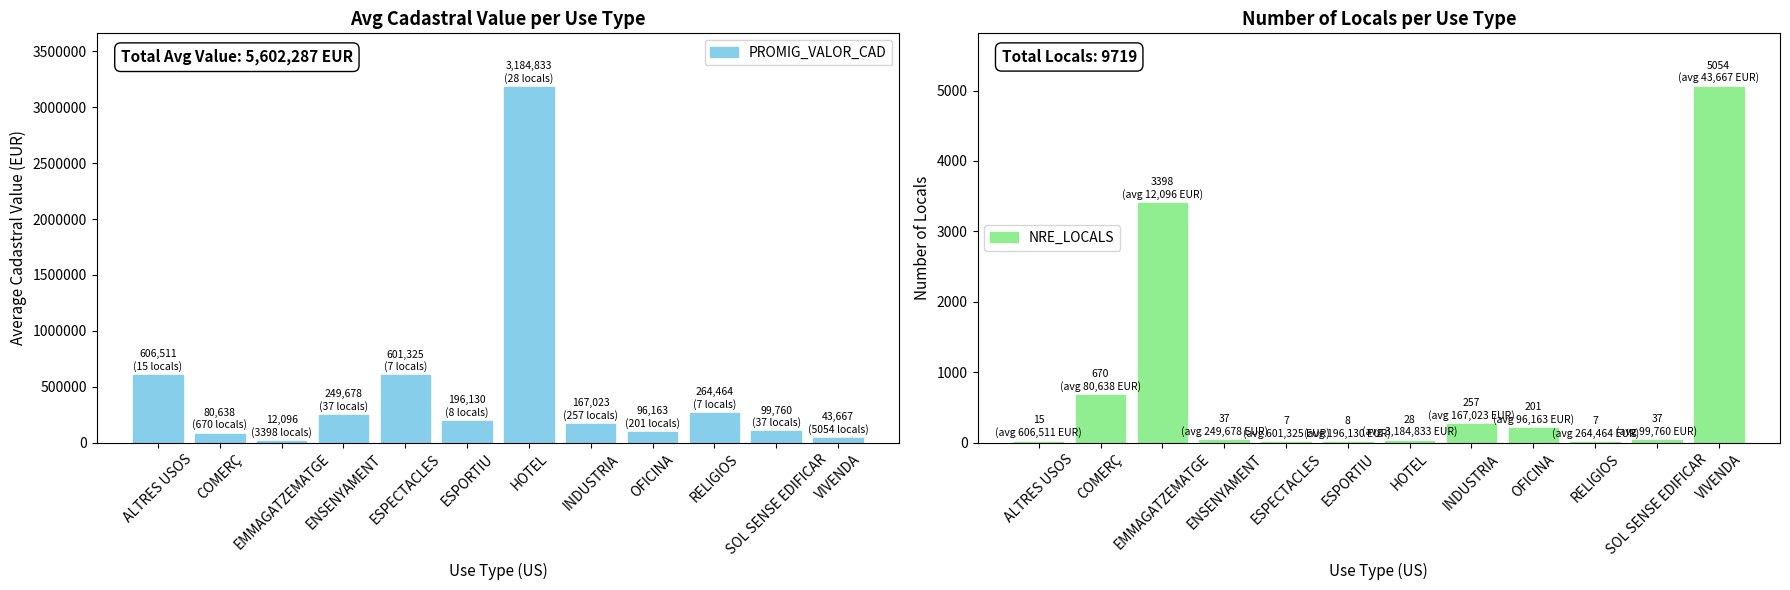

What is the label of the 11th bar from the left?

SOL SENSE EDIFICAR